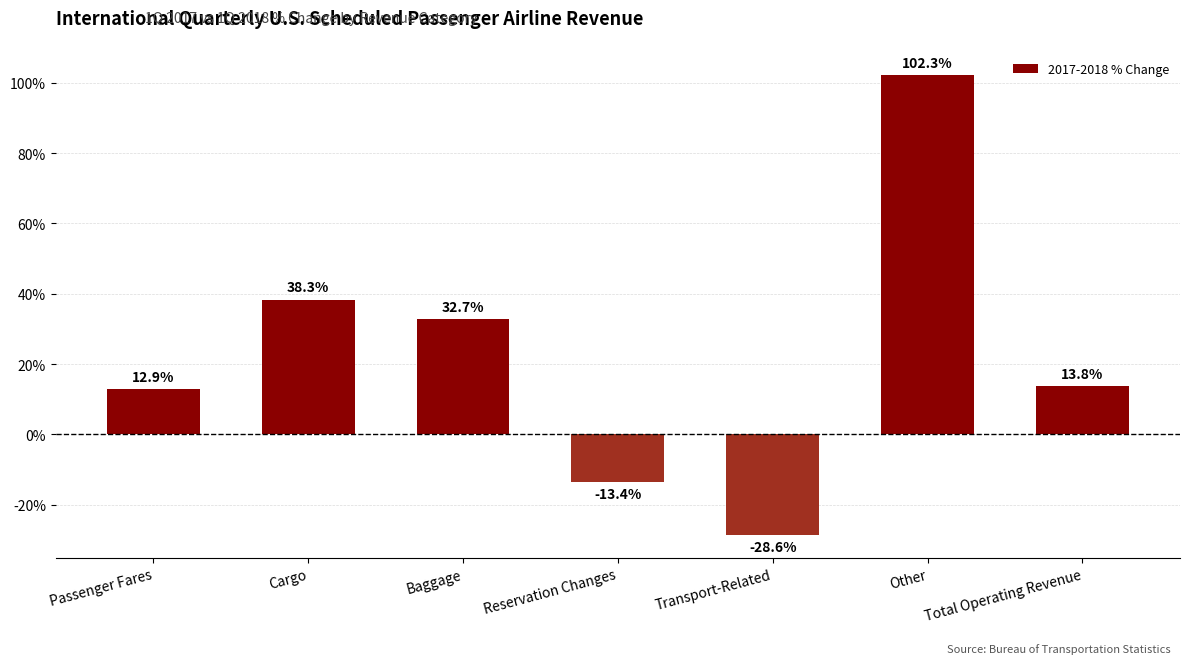

What is the change in value from Baggage to Total Operating Revenue?

-18.9